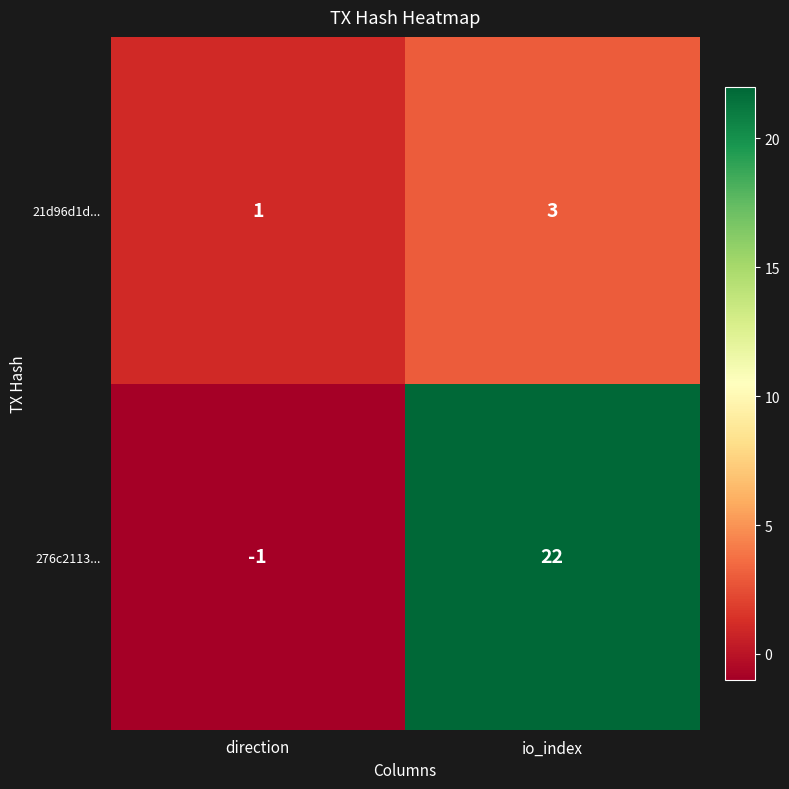

List the series in order of their peak value, lowest first.

21d96d1d..., 276c2113...